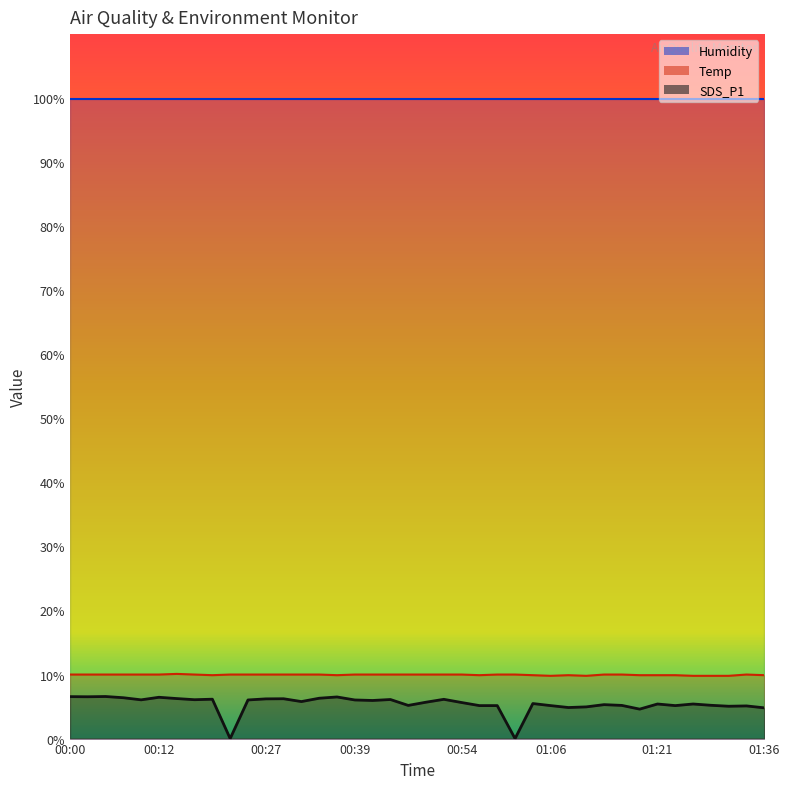

True or false: Temp has more than 1 interior local peaks.

True